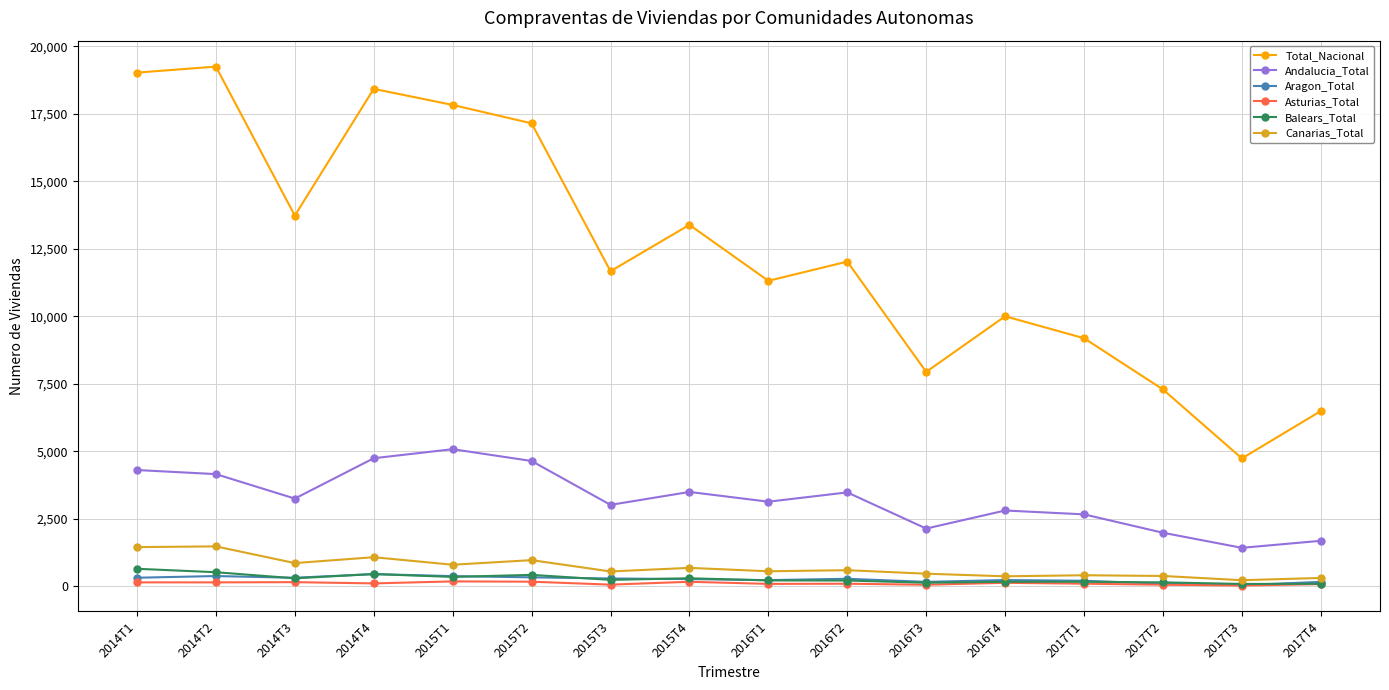

True or false: Balears_Total and Andalucia_Total cross at least once.

False